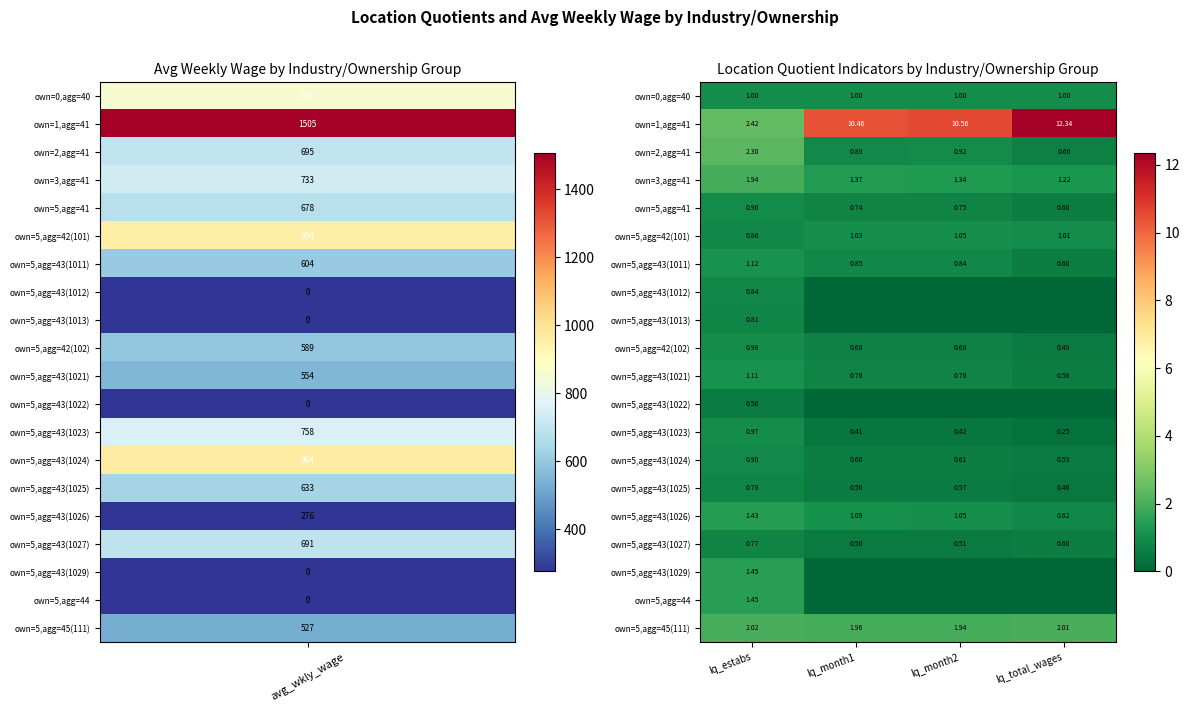

Which category has the highest value in the own=1,agg=41 series?

lq_total_wages